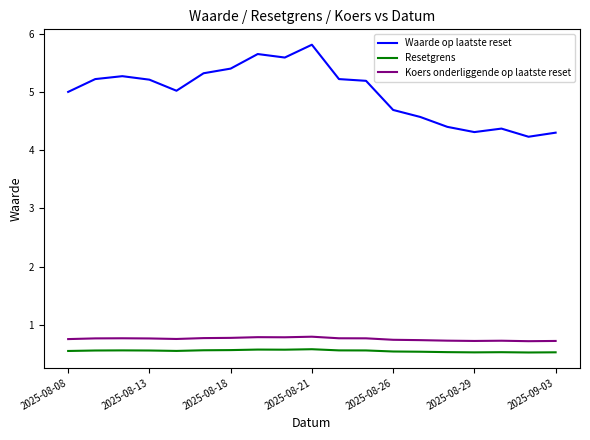

What is the difference between the maximum and minimum values in the Waarde op laatste reset series?

1.6